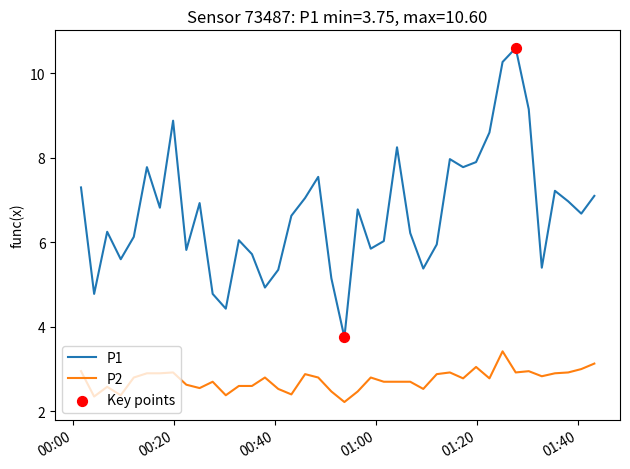

Which series has the largest total across all categories?

P1